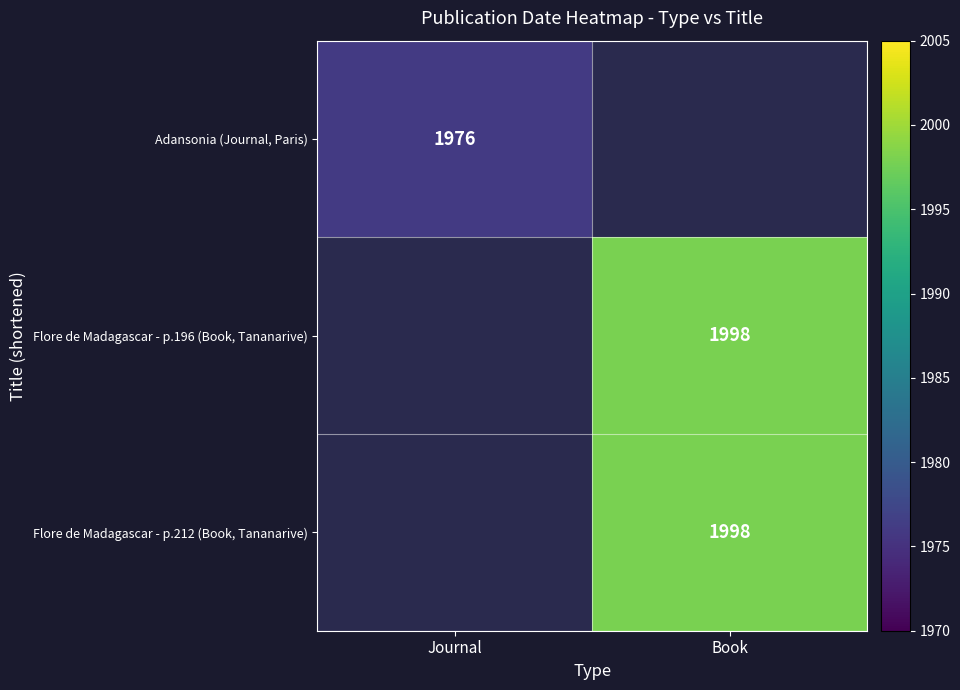

The Flore de Madagascar - p.212 (Book, Tananarive) series shows 3189 at Book. True or false?

False